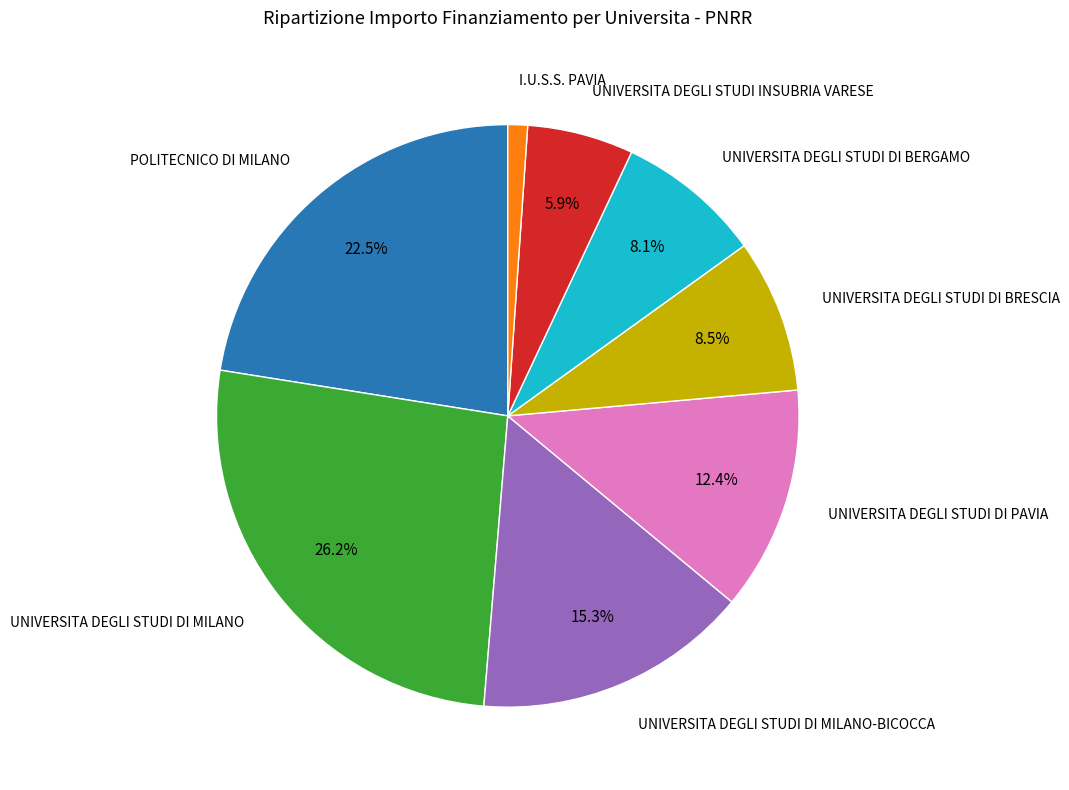

Does any single category account for the majority?

No